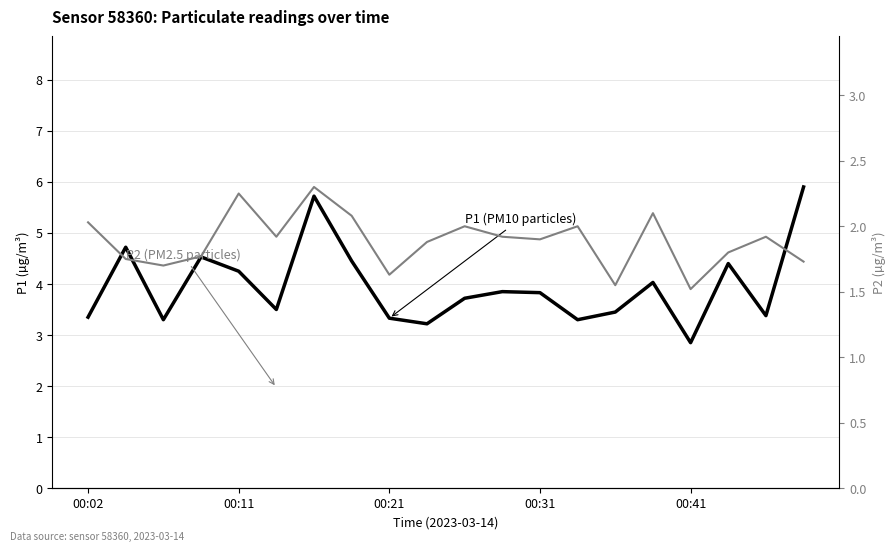

True or false: P1 (PM10 particles) and P2 (PM2.5 particles) cross at least once.

False